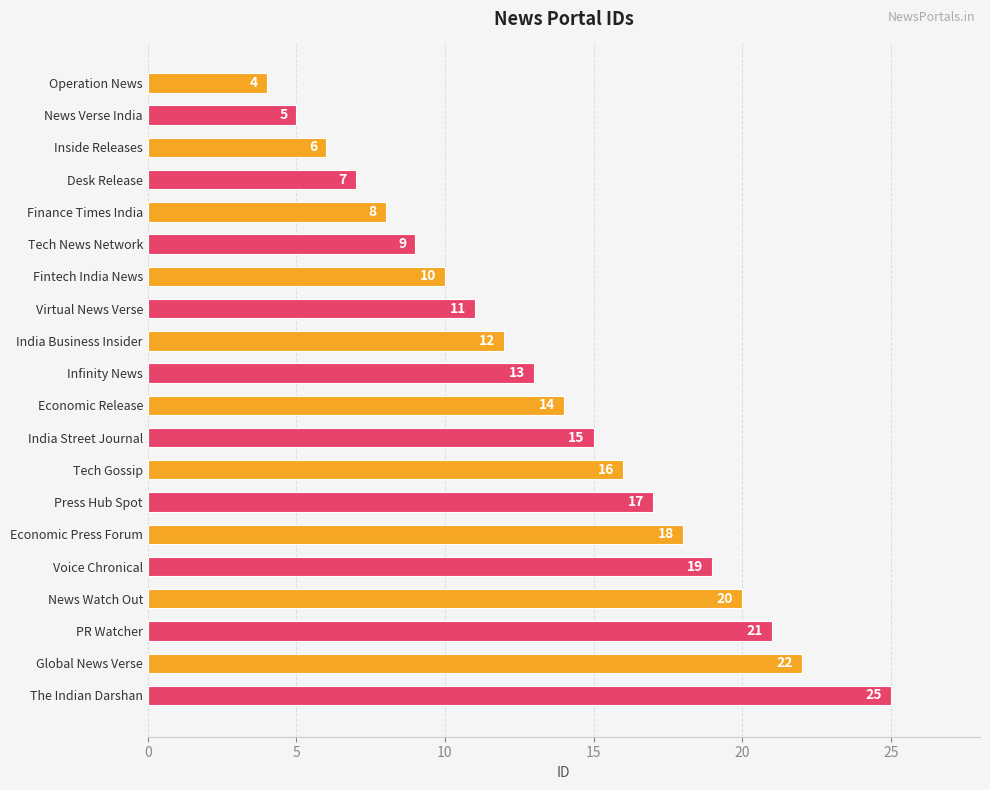

How many distinct data groups are displayed?

1